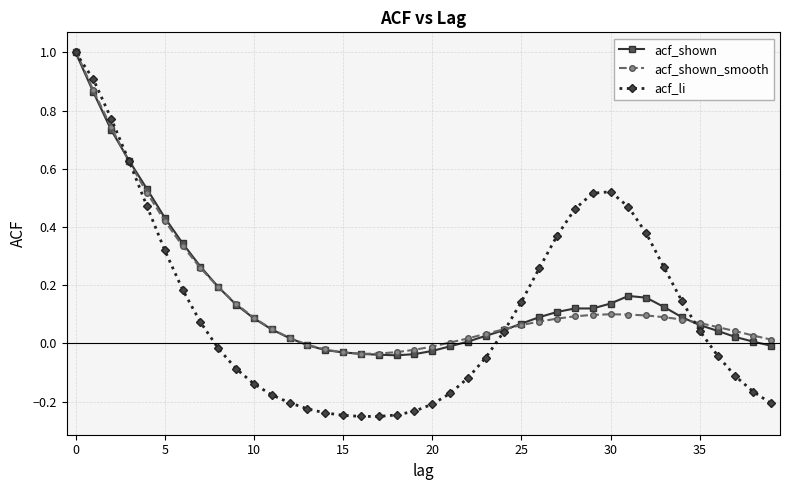

How many categories are shown in the chart?

40